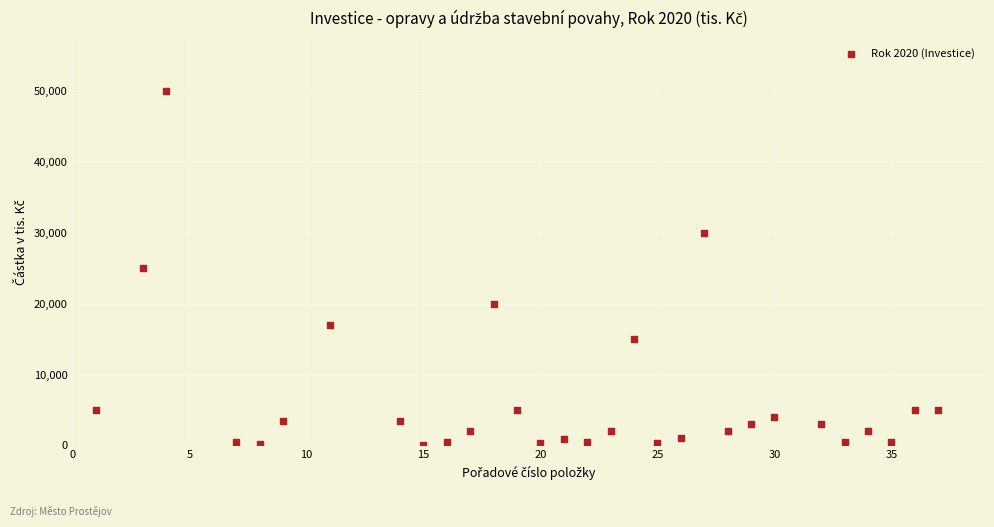

What is the range of X values (max minus min)?

36